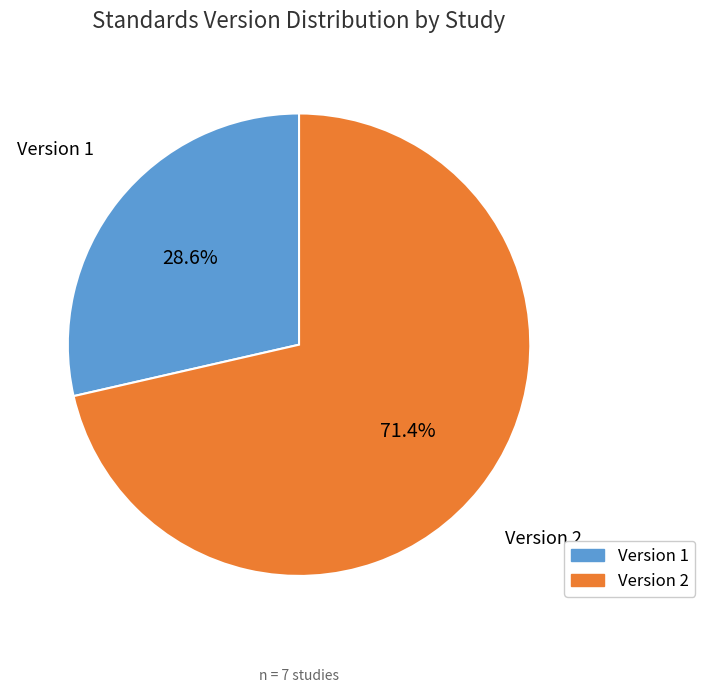

How many slices are in this pie chart?

2